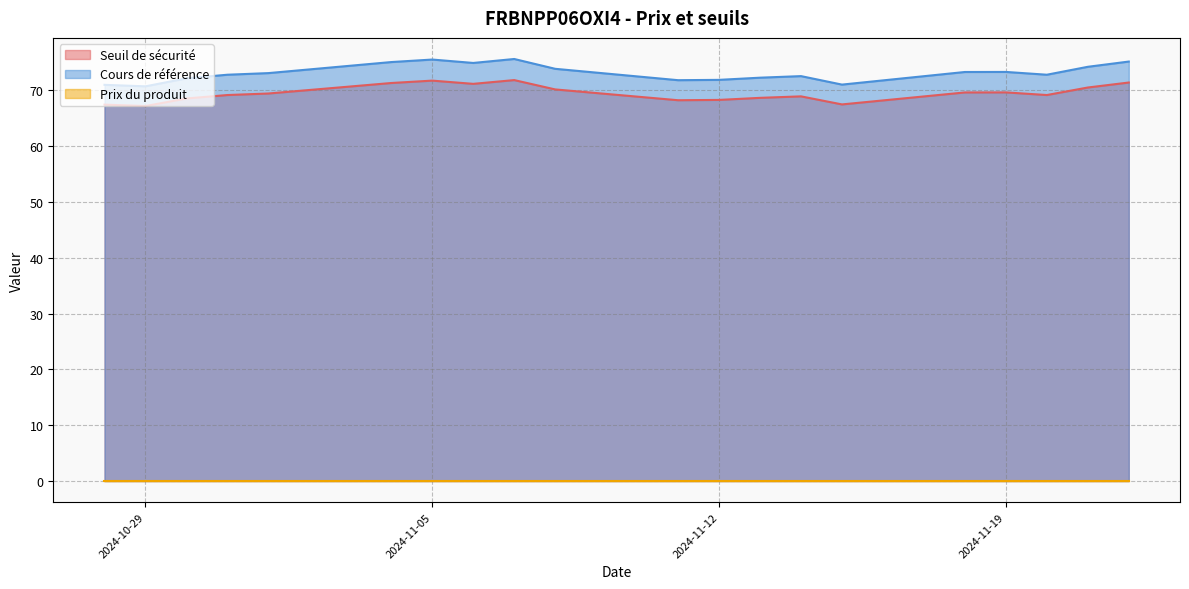

Between 2024-11-19 and 2024-10-29, which series saw the biggest shift?

Cours de référence